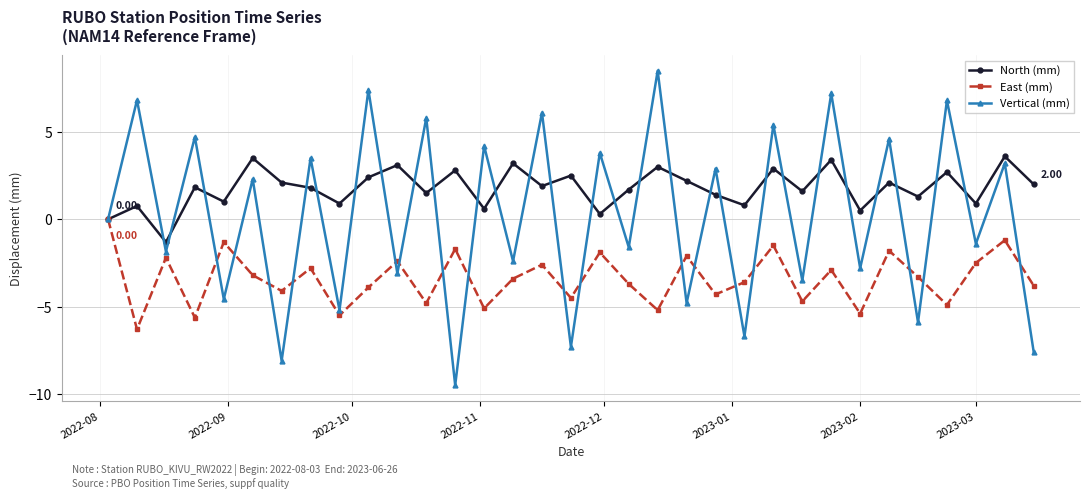

True or false: Vertical (mm) and North (mm) intersect in this chart.

True